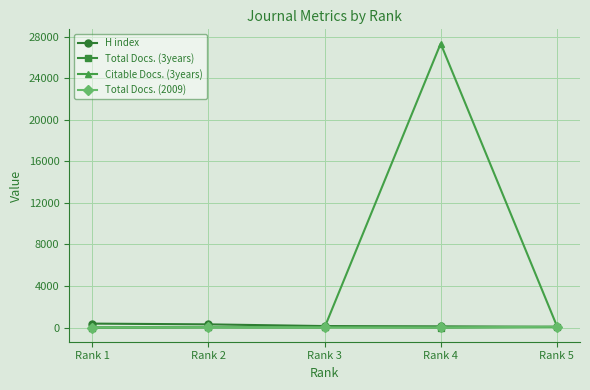

True or false: H index has a value of 112 at Rank 4.

True